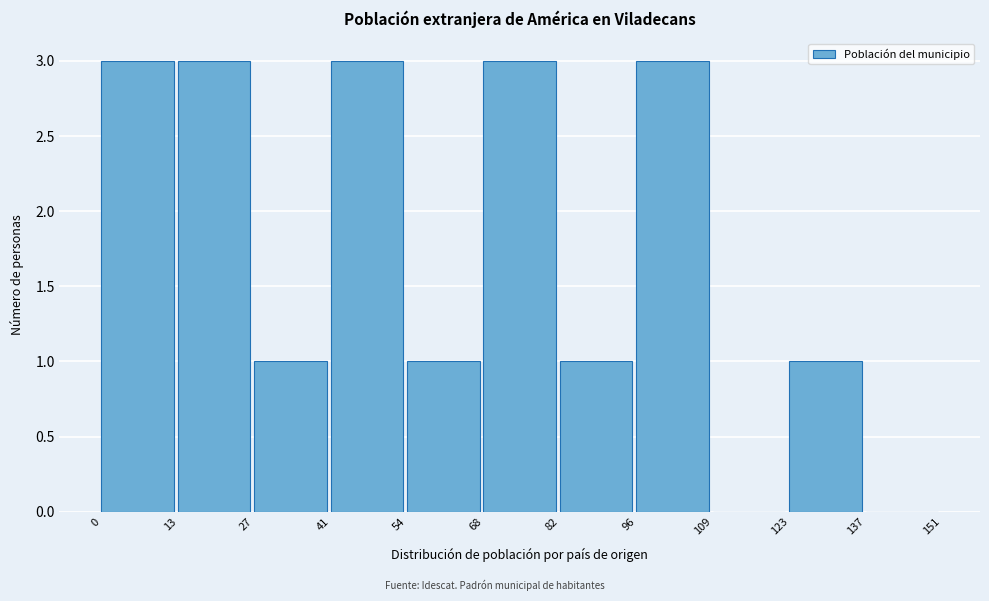

Reading left to right, transcribe this chart: for each bar, give the range it covers on the x-axis and its height. The values are not printed on the chart, so give them approximately, as read against the axis.

0 to 13: 3
13 to 27: 3
27 to 41: 1
41 to 54: 3
54 to 68: 1
68 to 82: 3
82 to 96: 1
96 to 109: 3
109 to 123: 0
123 to 137: 1
137 to 151: 0